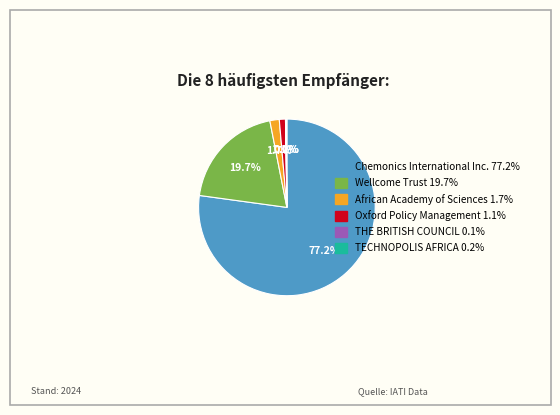

What percentage is the Wellcome Trust slice, to the nearest percent?

20%